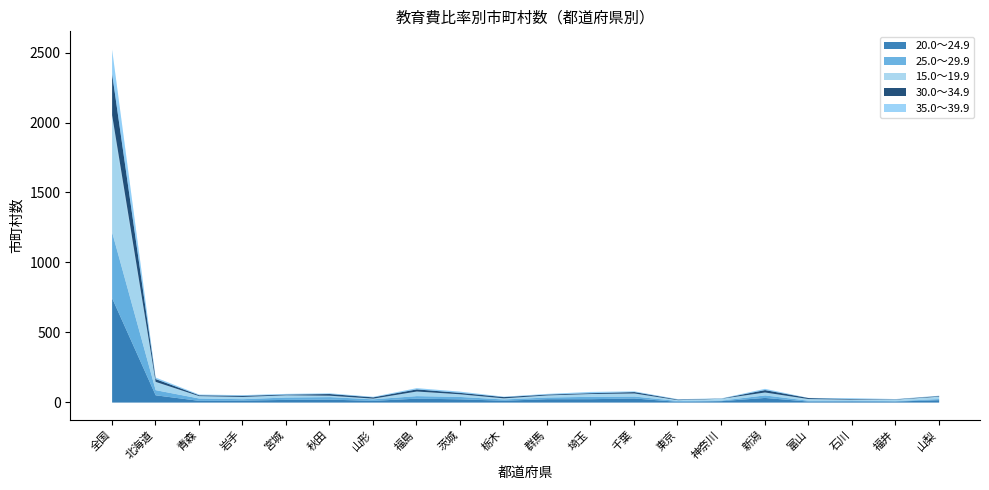

What is the difference between the maximum and minimum values in the 35.0～39.9 series?

174